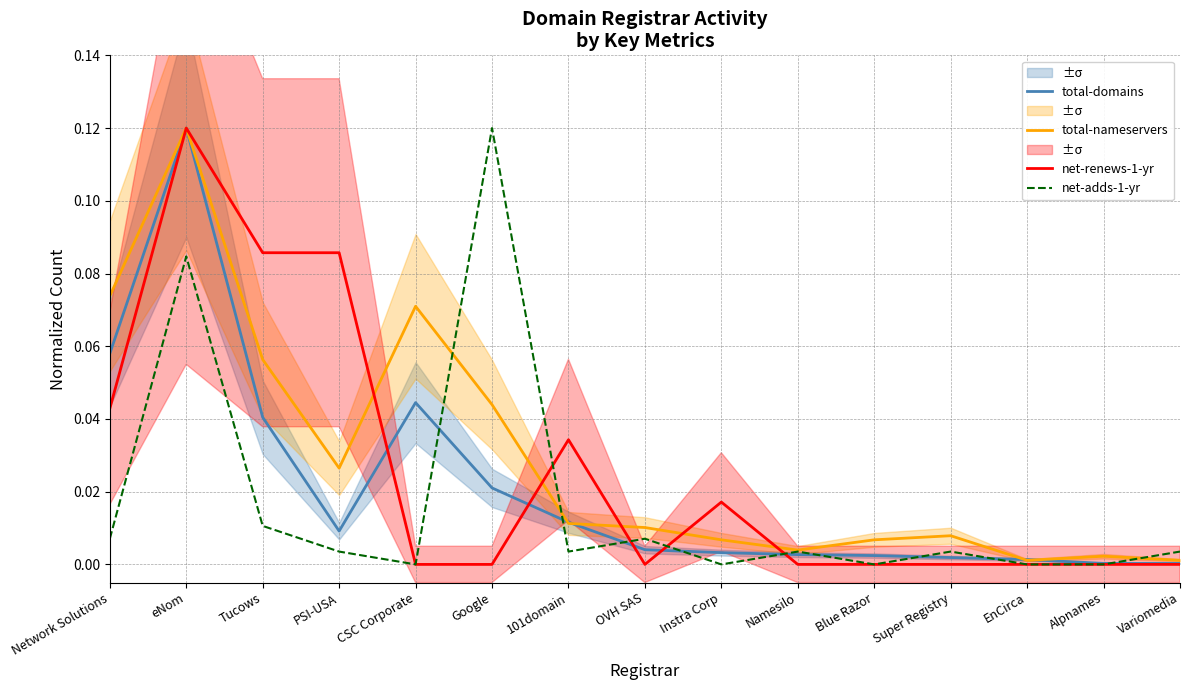

Rank the series at OVH SAS from lowest to highest value.

net-renews-1-yr, total-domains, net-adds-1-yr, total-nameservers